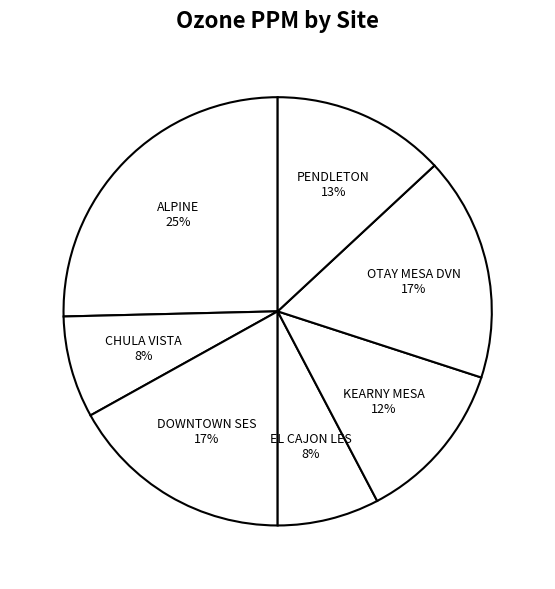

Combined, do DOWNTOWN SES and EL CAJON LES account for over 50%?

No